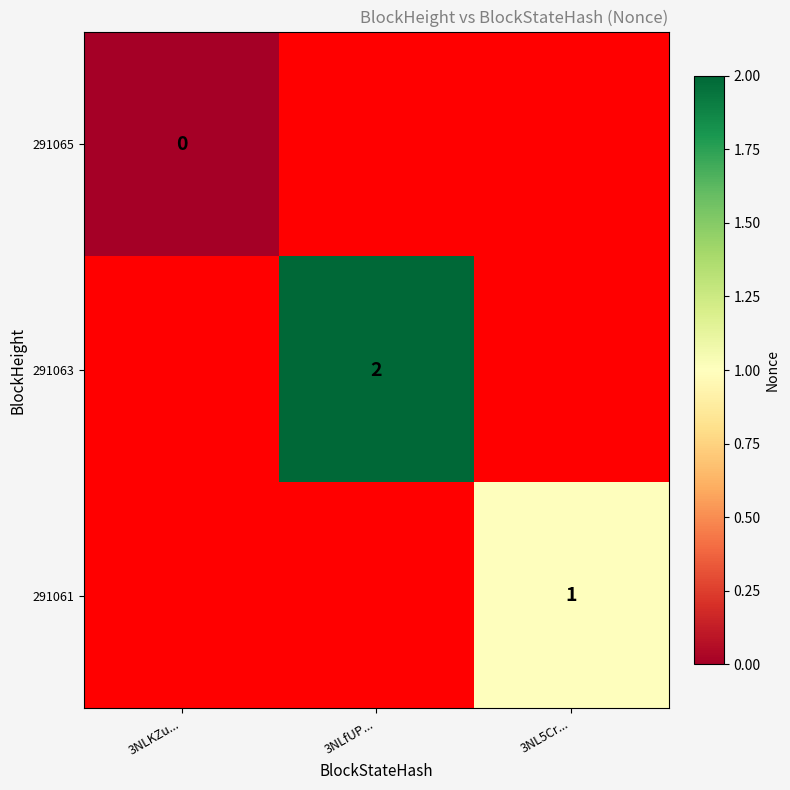

The 291063 series shows 2 at 3NLfUP.... True or false?

True